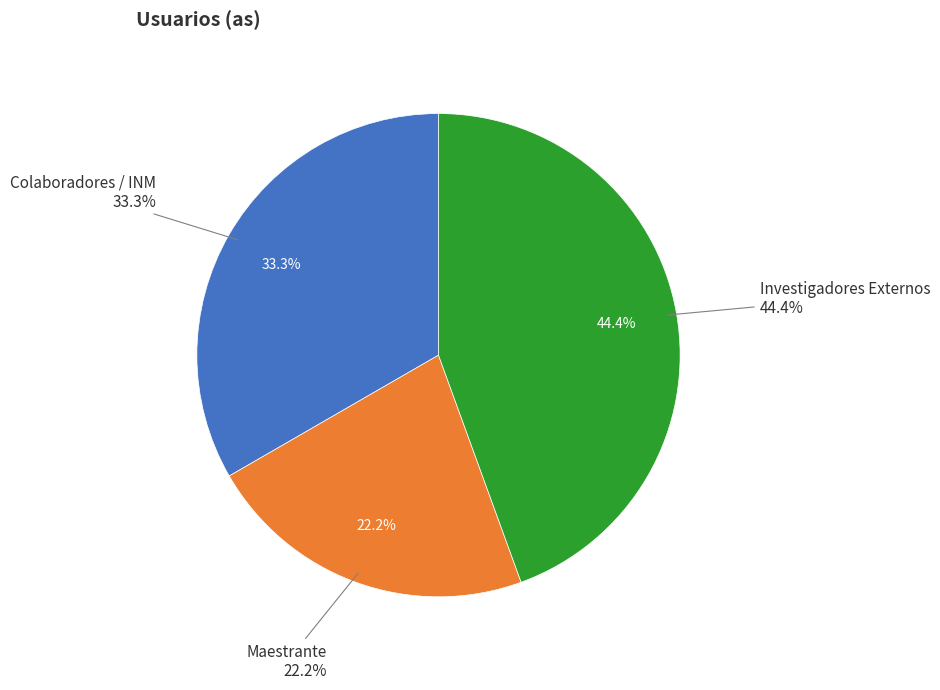

Count the number of slices in the pie.

3